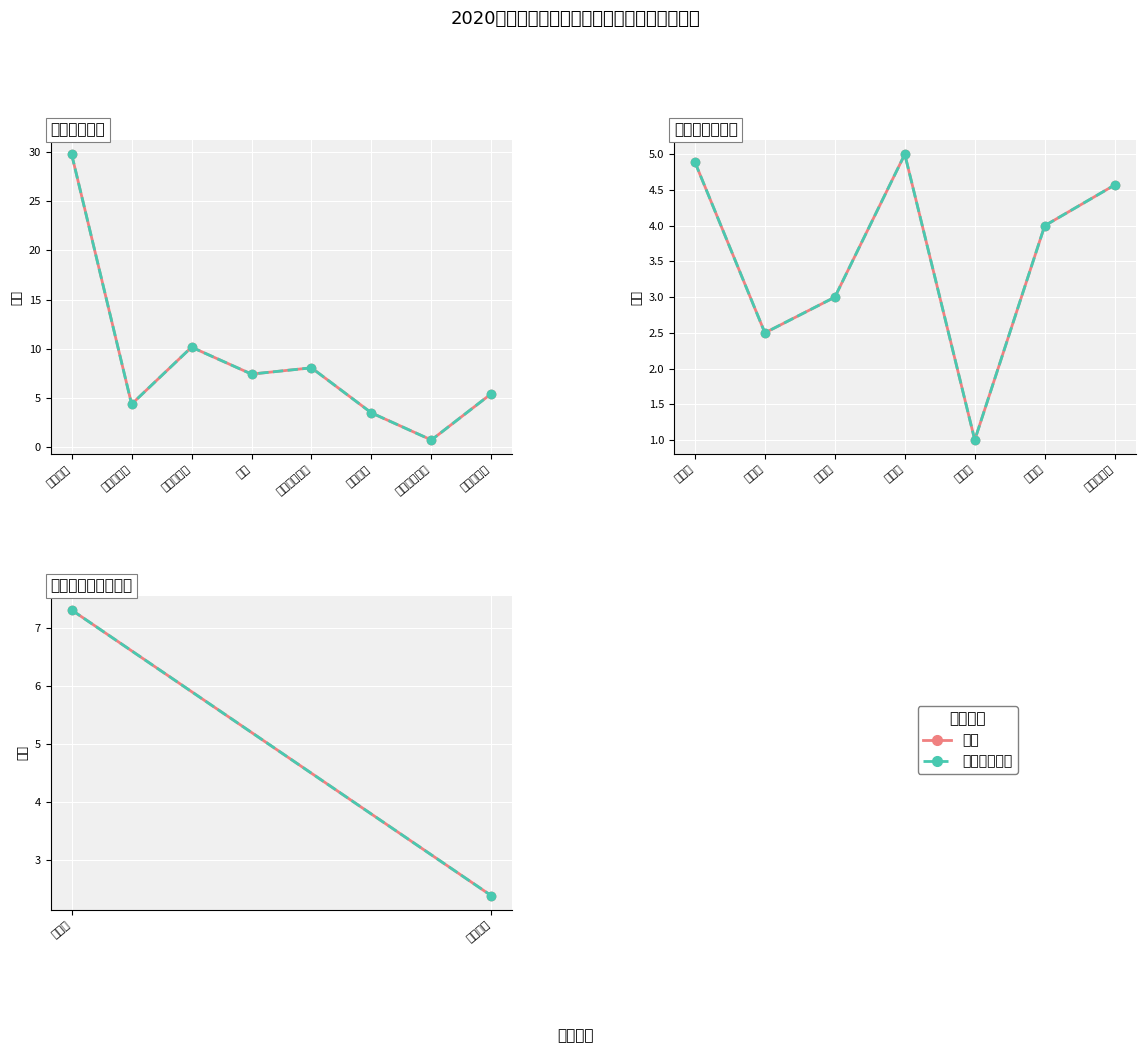

How many values in the 合计 series are below 7?

1